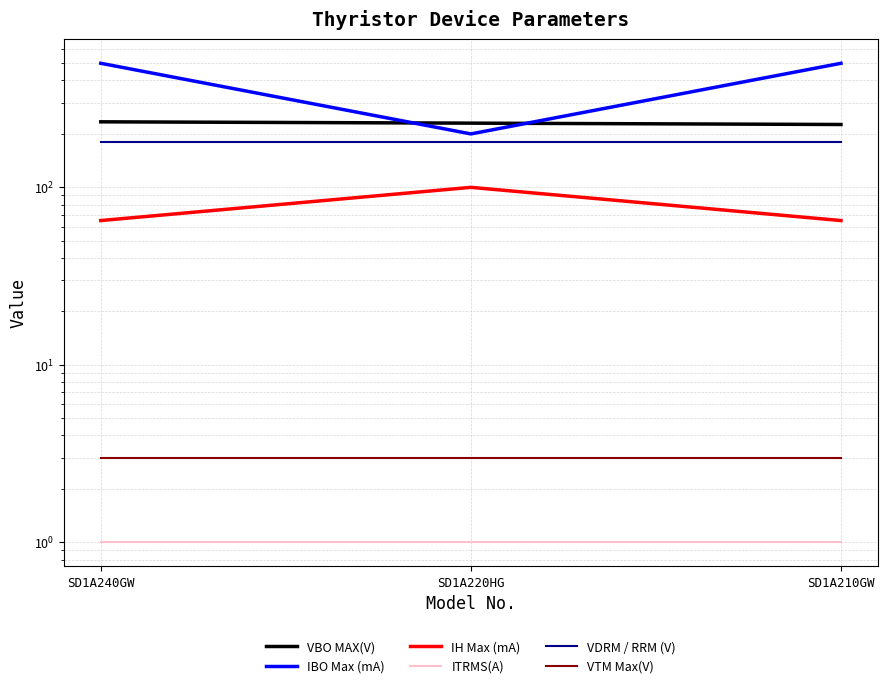

How many data points does each series have?

3